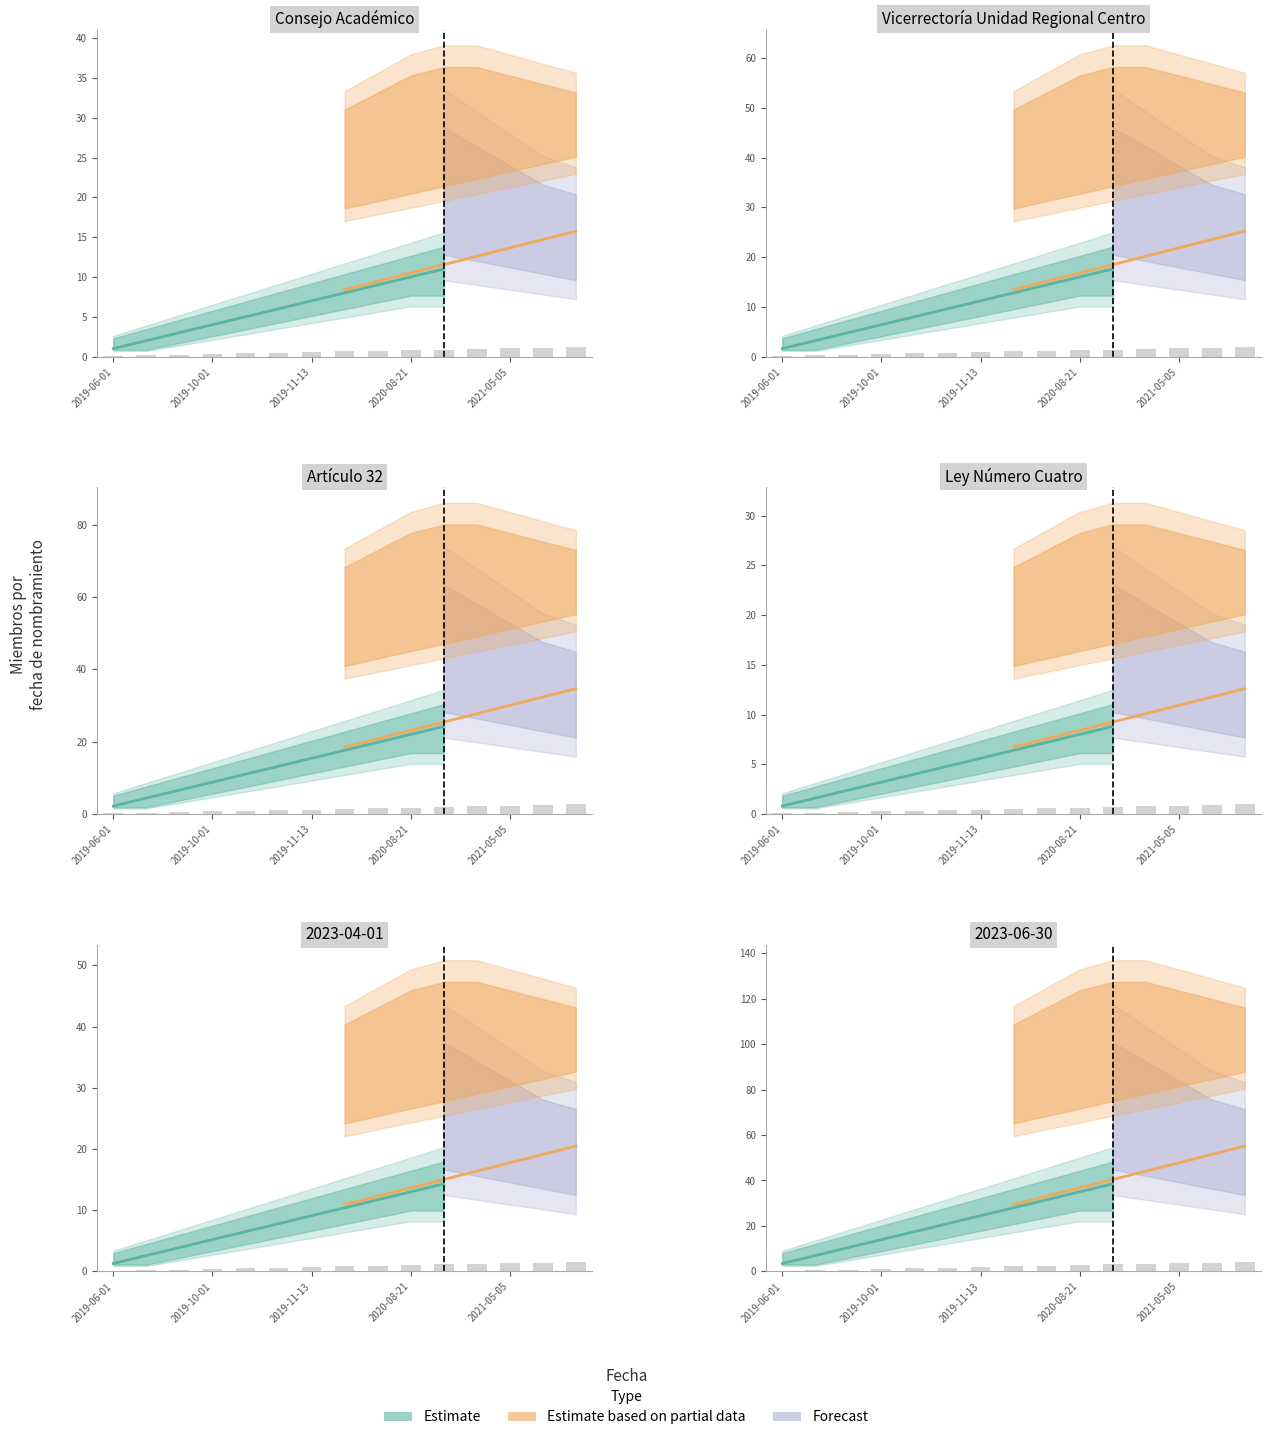

What is the smallest value displayed?

0.1